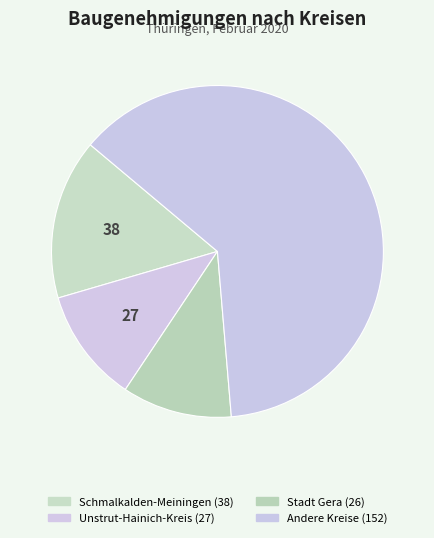

How many segments does this pie chart have?

4